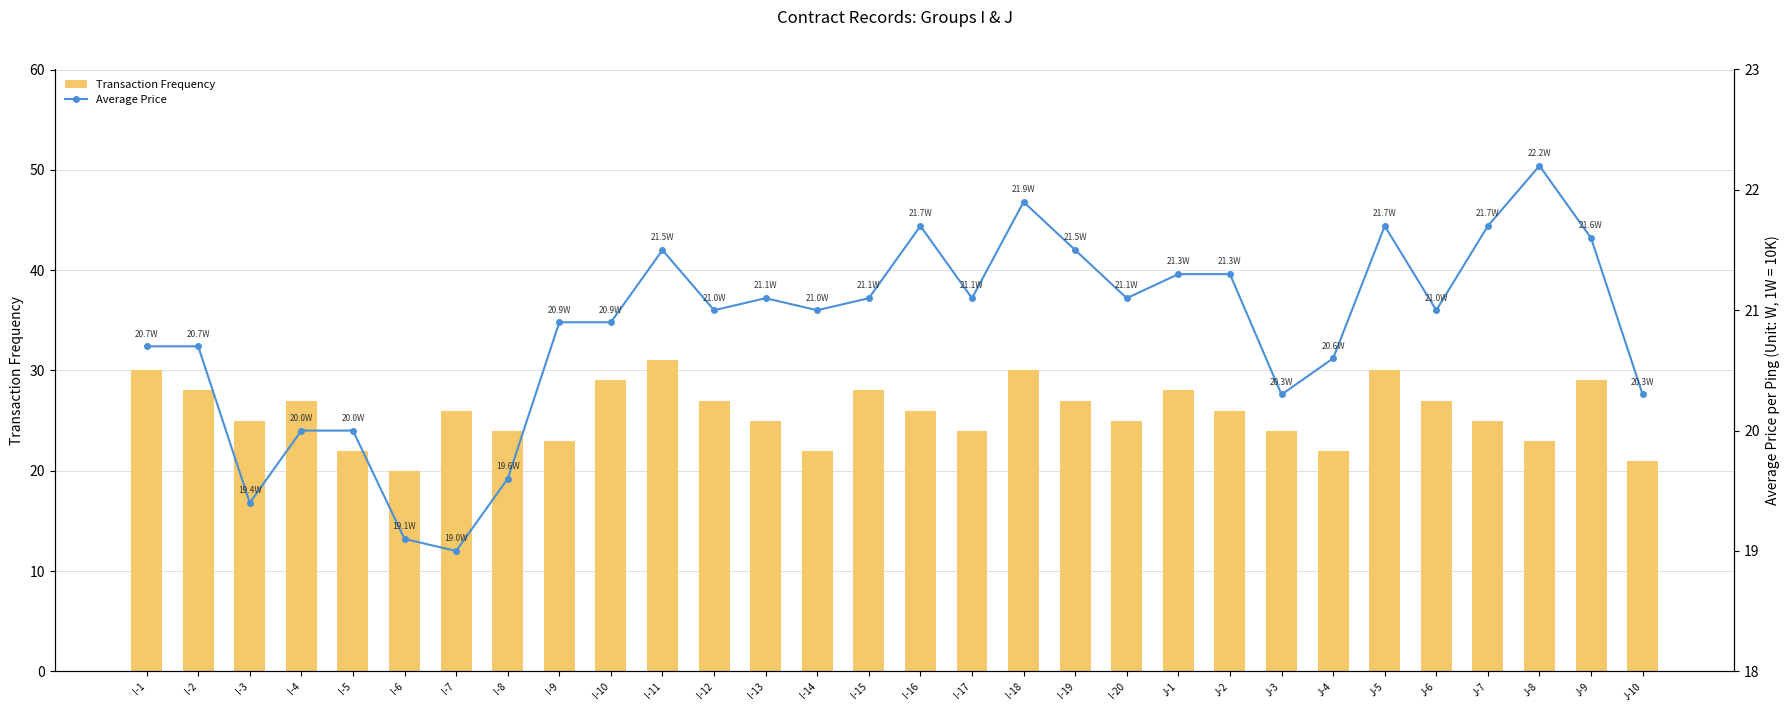

How many groups of bars are there?

30